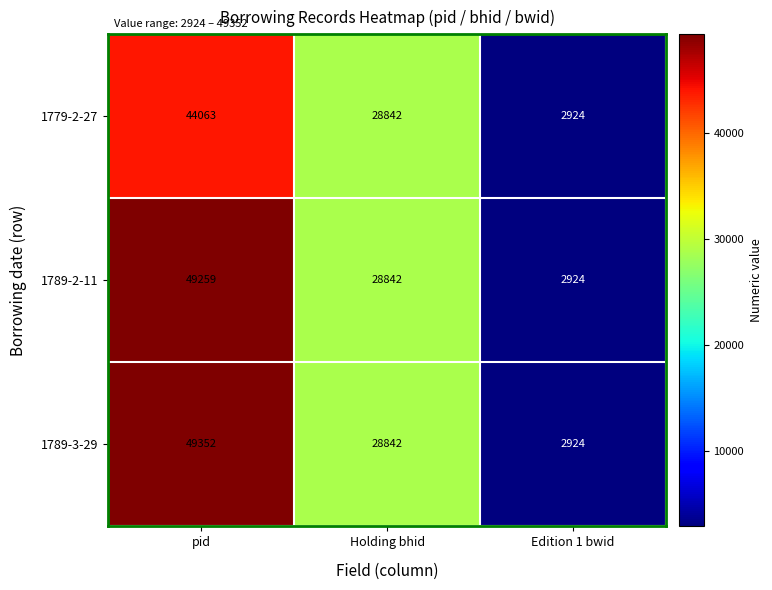

Rank the categories by 1789-2-11 value from highest to lowest.

pid, Holding bhid, Edition 1 bwid